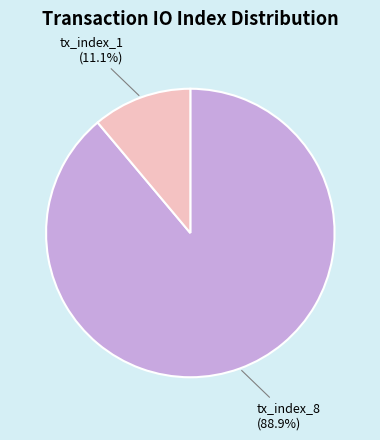

Between tx_index_1 and tx_index_8, which is larger?

tx_index_8